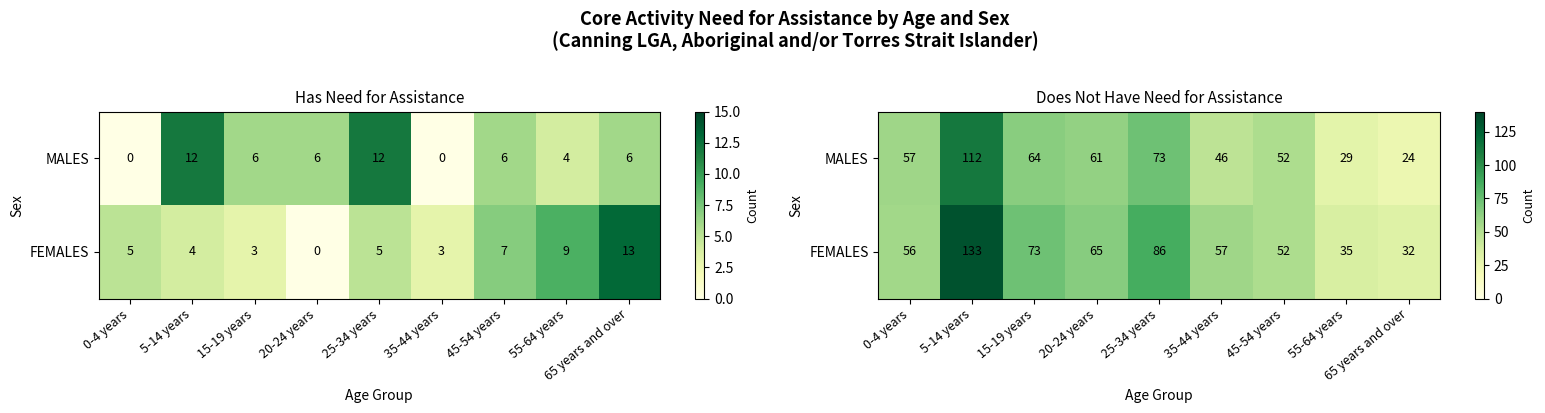

The value of row_0 at 0-4 years is 34. True or false?

False